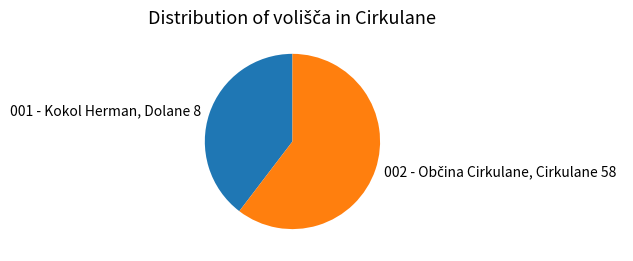

Does any single category account for the majority?

Yes